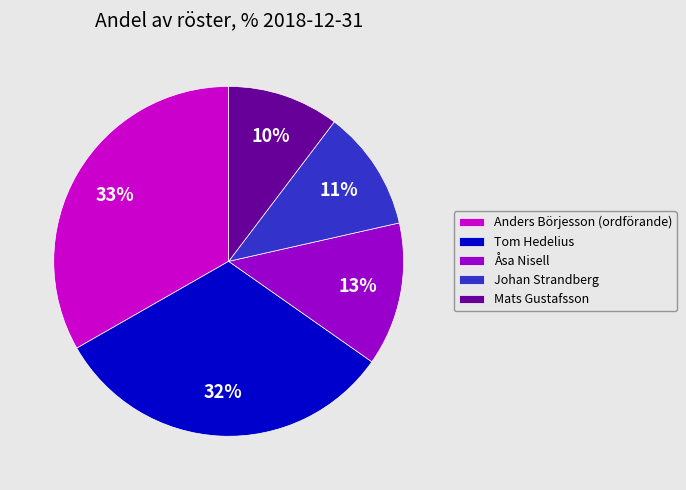

Is there any slice that represents more than half of the pie?

No